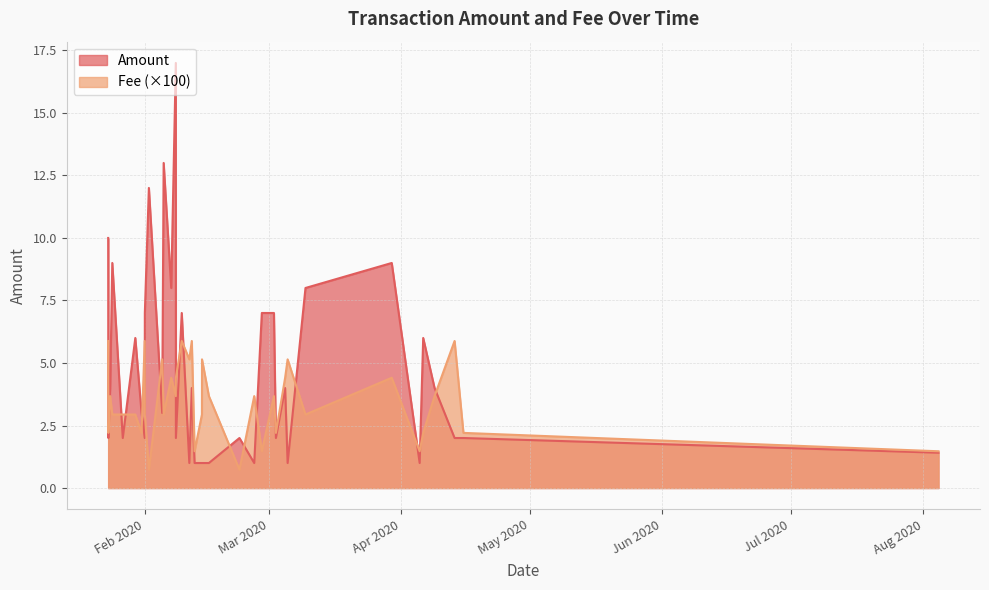

What are all the series names shown in the legend?

Amount, Fee (×100)